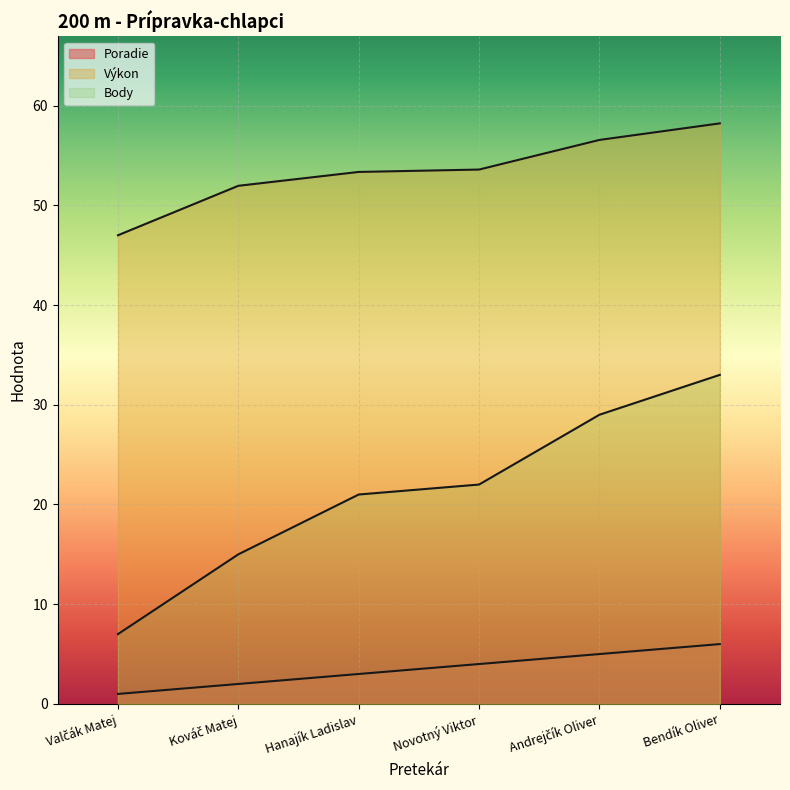

True or false: Body and Poradie intersect in this chart.

False